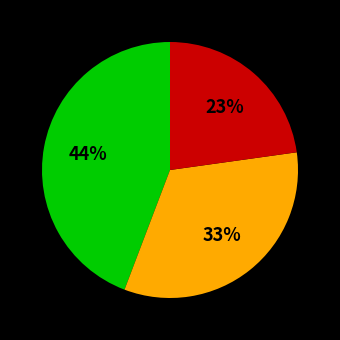

Is there any slice that represents more than half of the pie?

No